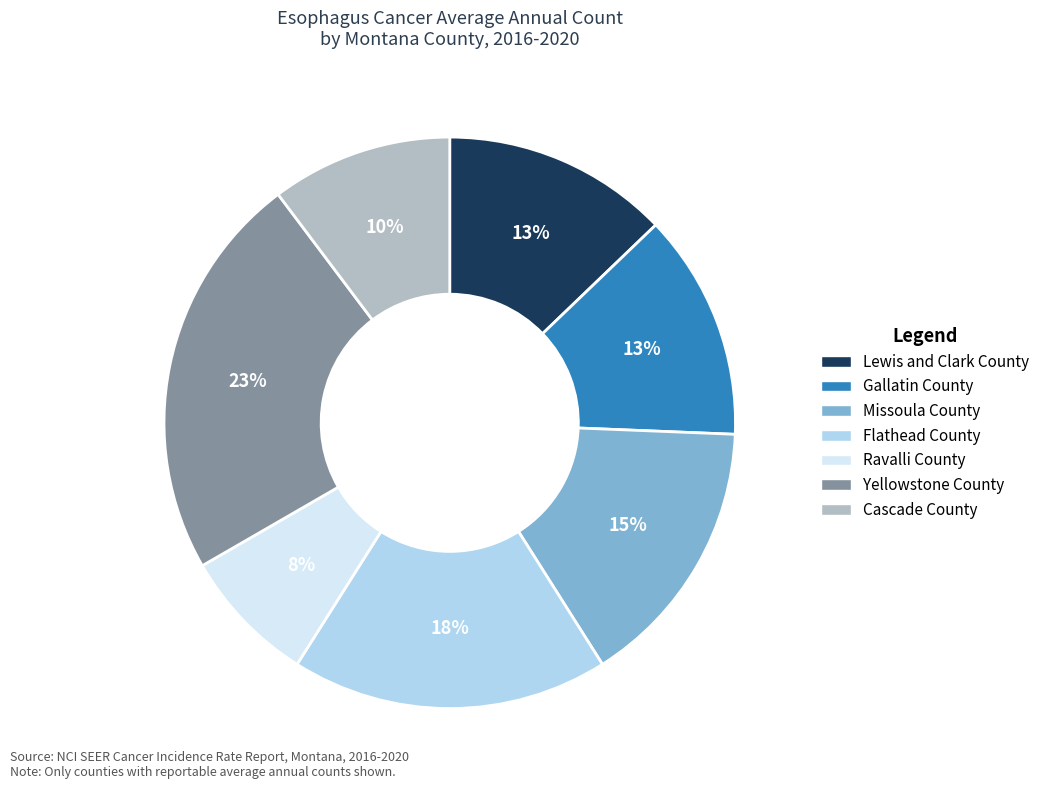

Does Ravalli County represent more than half of the total?

No